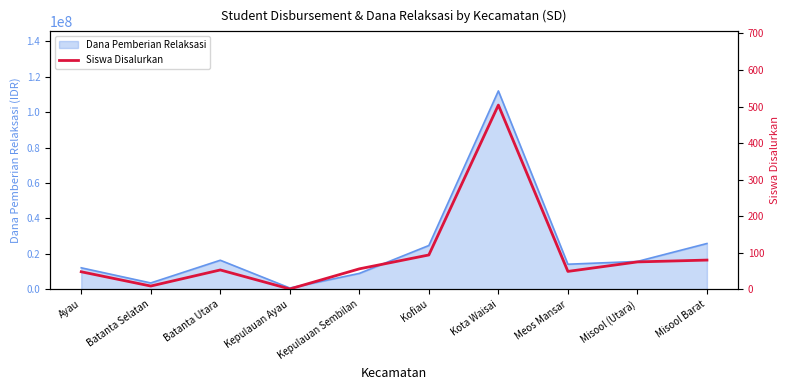

What is the greatest value displayed?

504